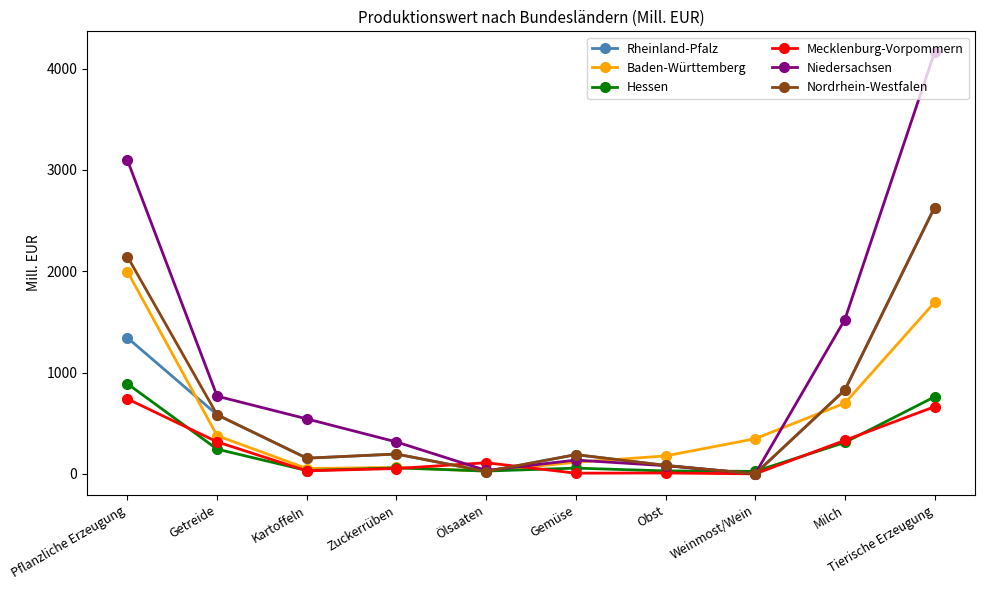

Where is Niedersachsen nearest to the value 2080?

Milch